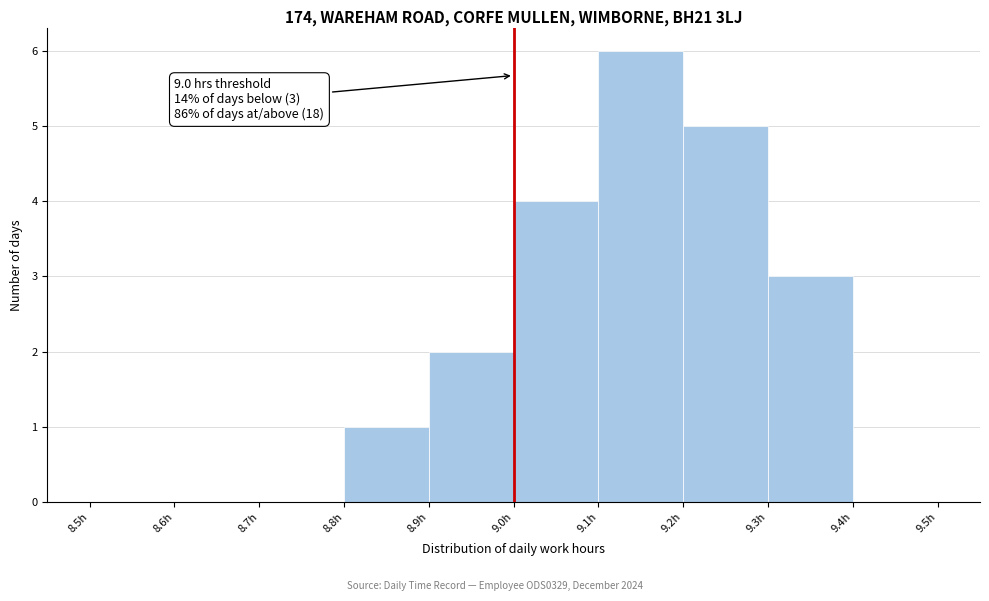

Which range on the x-axis has the tallest bar?

9.1 to 9.2